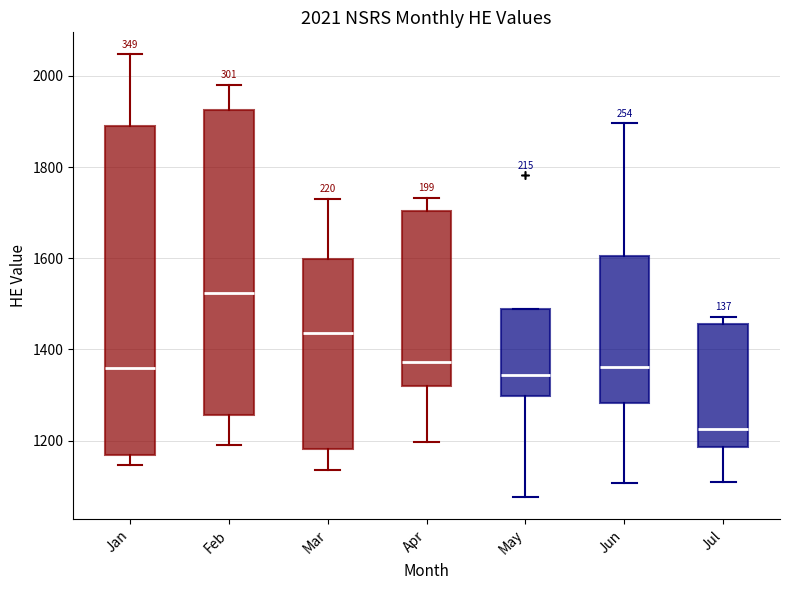

Comparing the boxes themselves (not the whiskers), which one is the tallest?

Jan